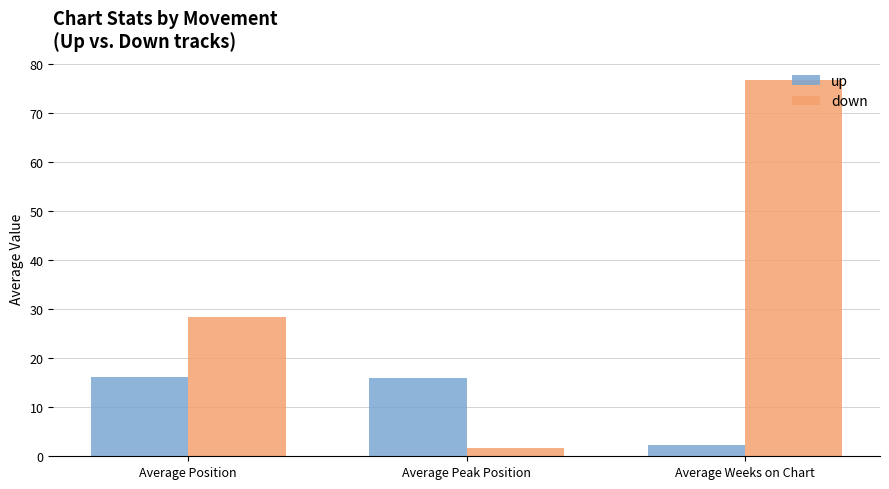

At how many categories does at least one series exceed 49?

1